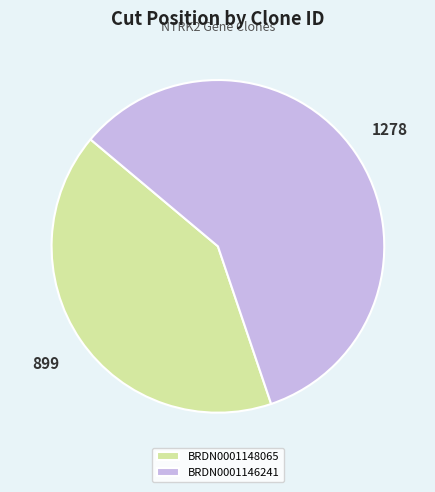

Does BRDN0001148065 represent more than half of the total?

No